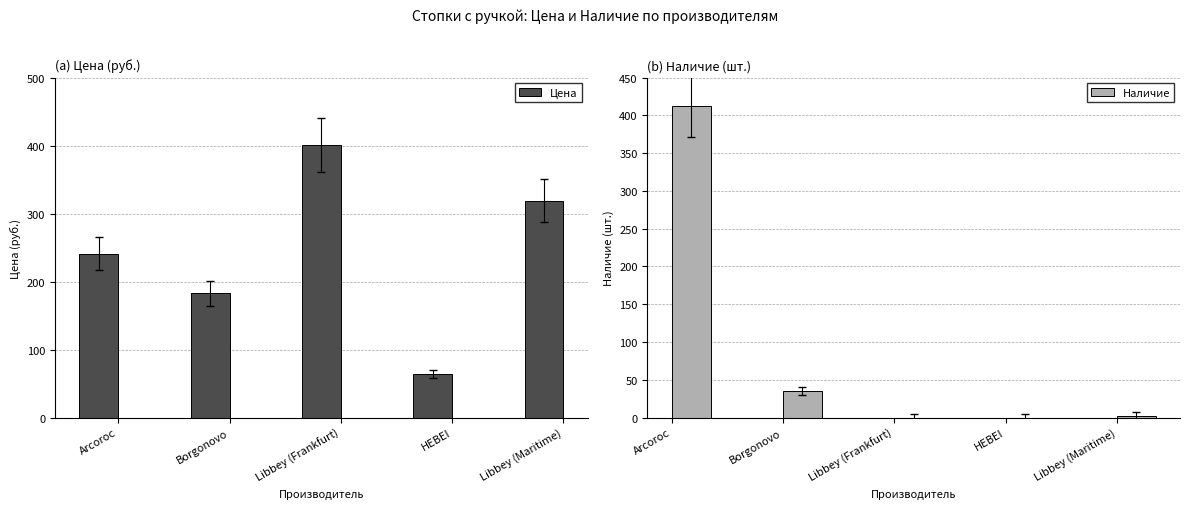

What is the sum of the Наличие values at Libbey (Maritime) and HEBEI?

2